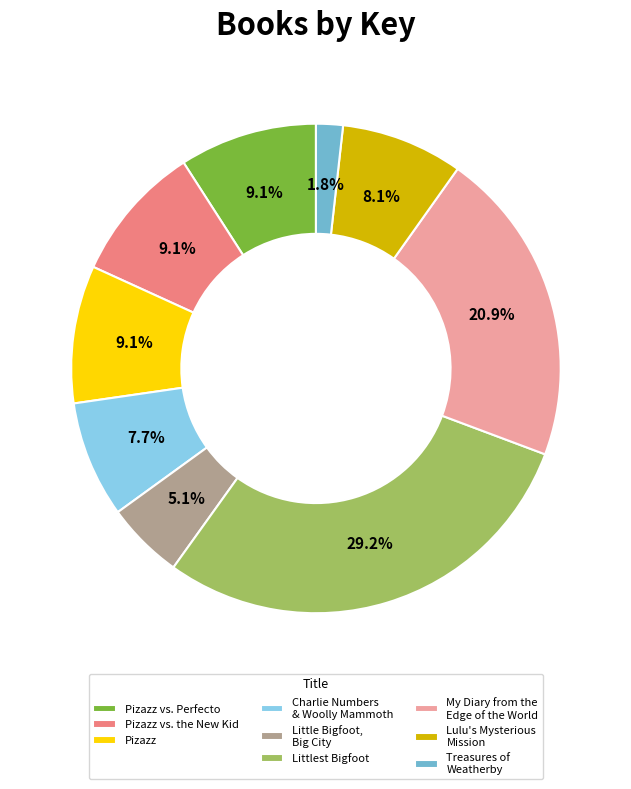

Which has a higher value, Charlie Numbers & Woolly Mammoth or Little Bigfoot, Big City?

Charlie Numbers & Woolly Mammoth